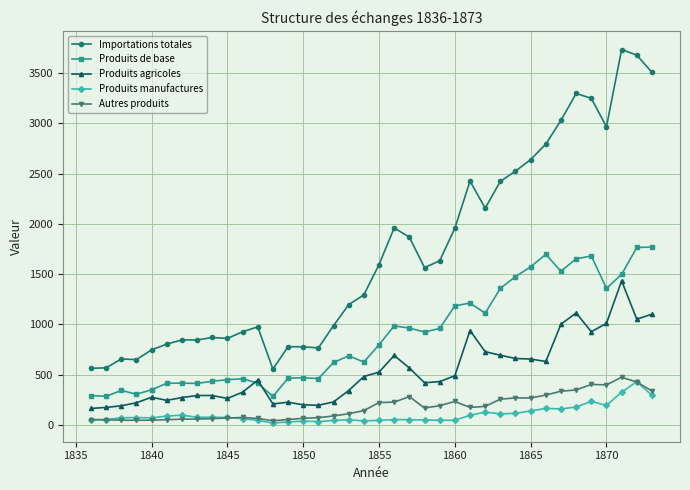

Which series has the largest total across all categories?

Importations totales